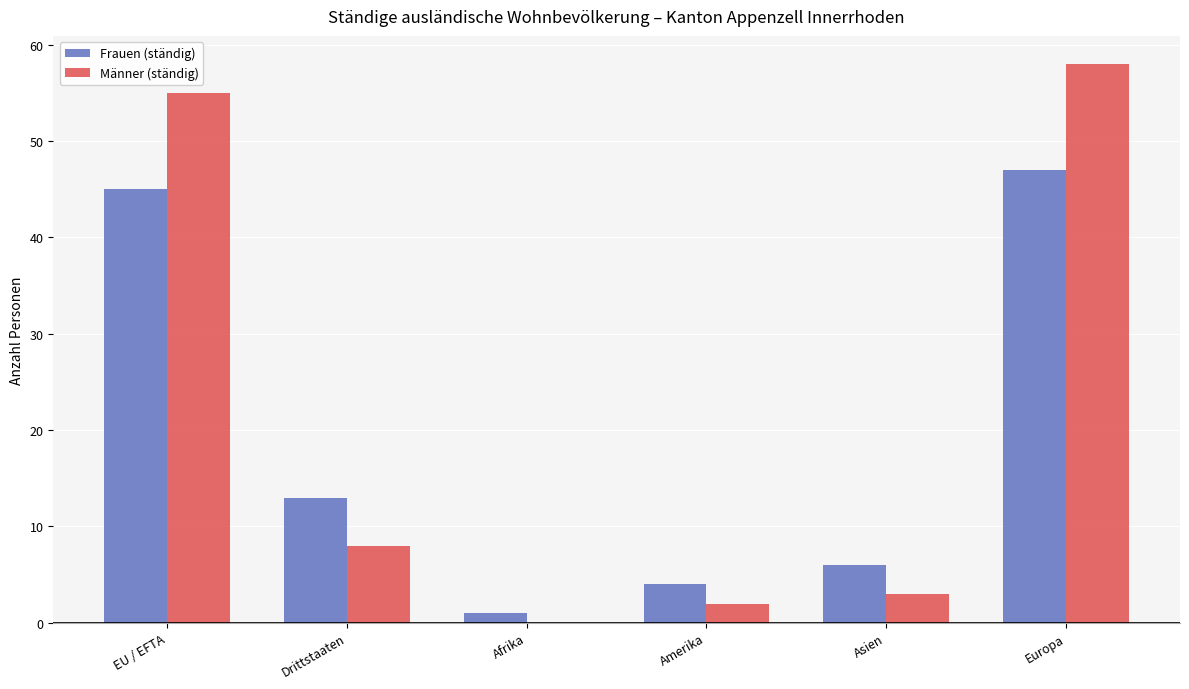

How many groups of bars are there?

6